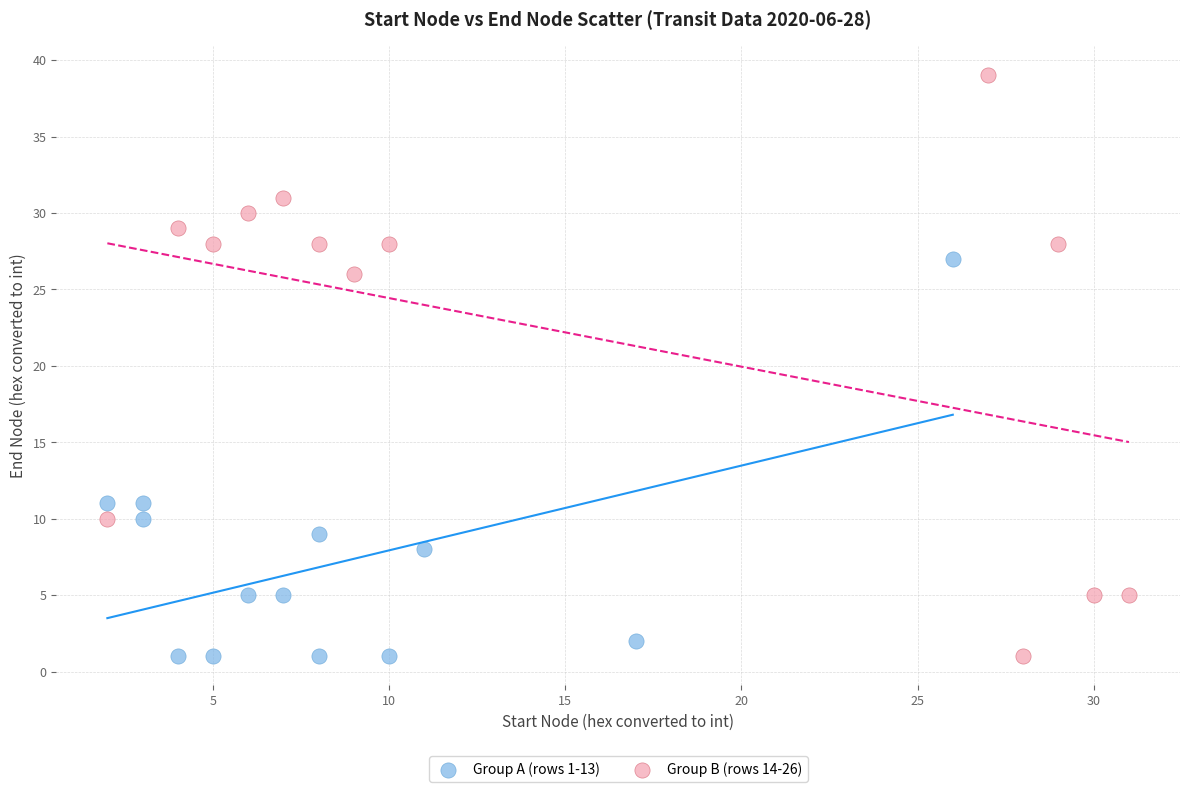

Which series reaches the maximum Y coordinate?

Group B (rows 14-26)